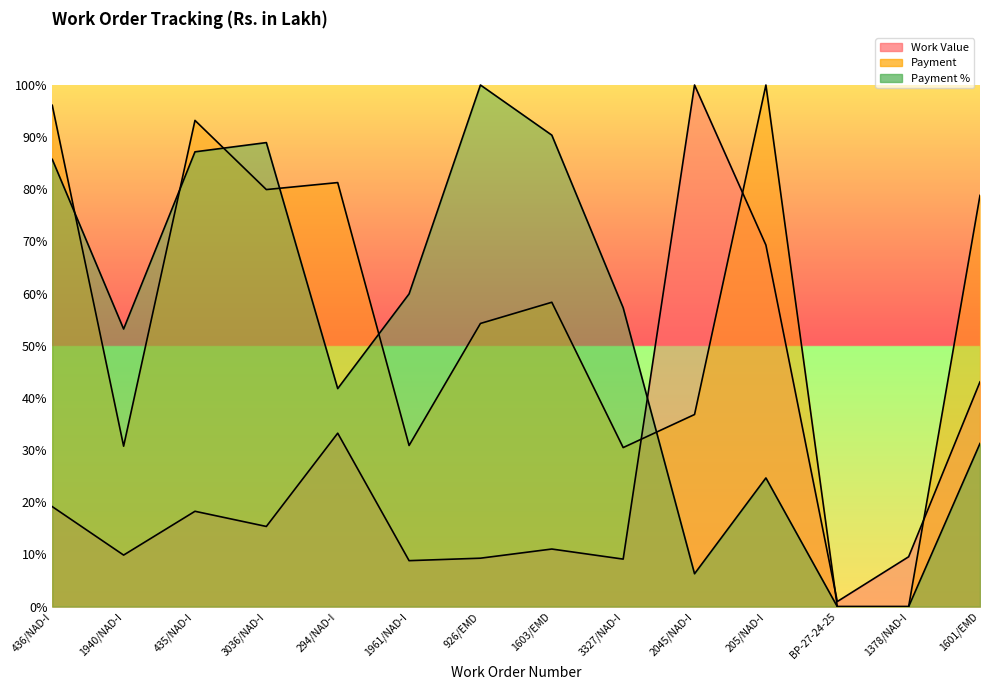

At 294/NAD-I, list the series in order from smallest to largest.

Work Value, Payment %, Payment